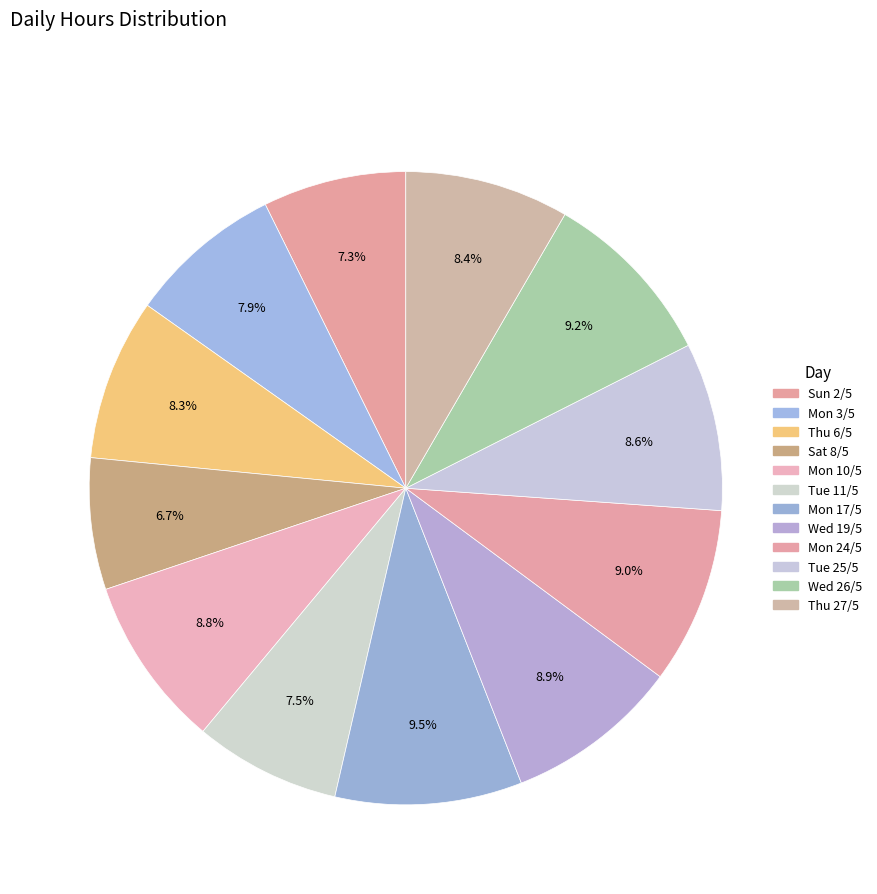

Which category has the biggest portion of the pie?

Mon 17/5